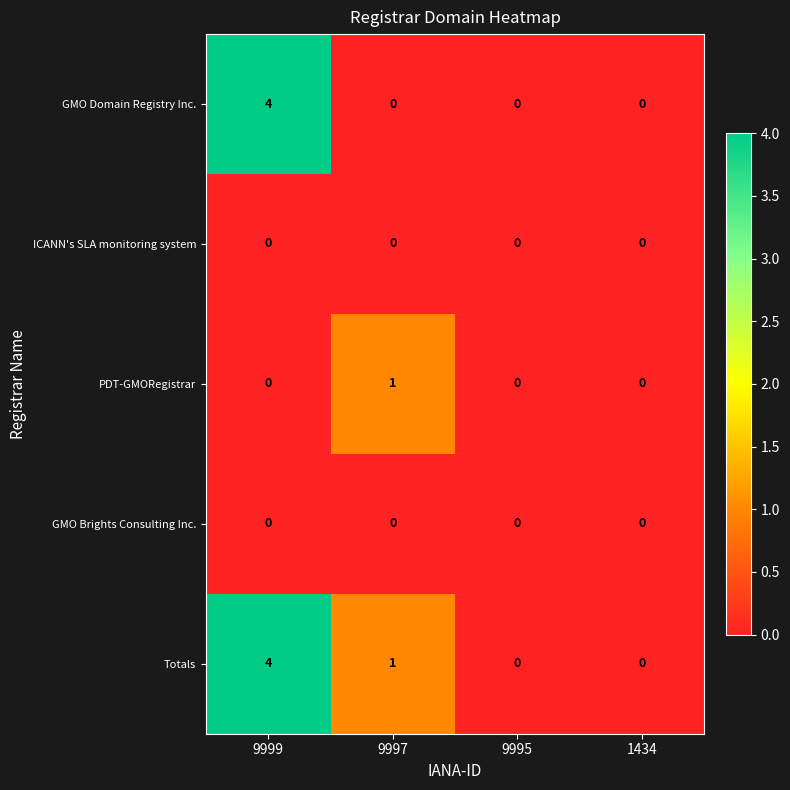

At which label does Totals first exceed 1?

9999